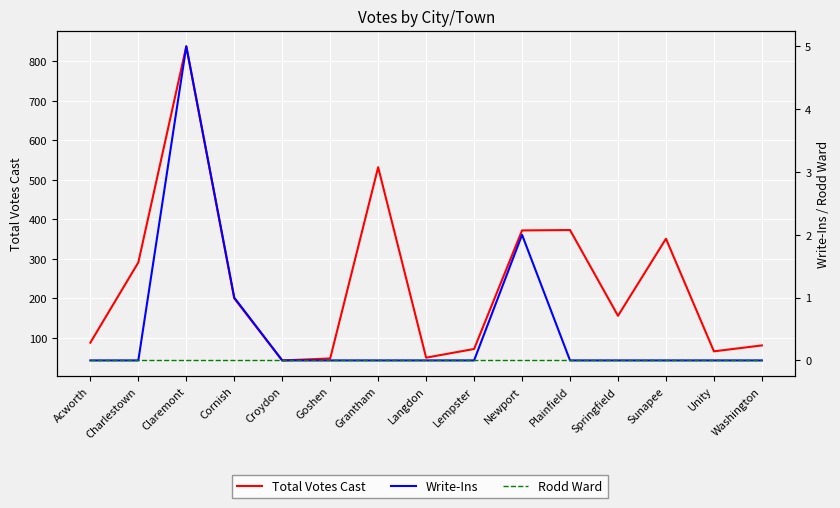

Rank the categories by Write-Ins value from highest to lowest.

Claremont, Newport, Cornish, Acworth, Charlestown, Croydon, Goshen, Grantham, Langdon, Lempster, Plainfield, Springfield, Sunapee, Unity, Washington